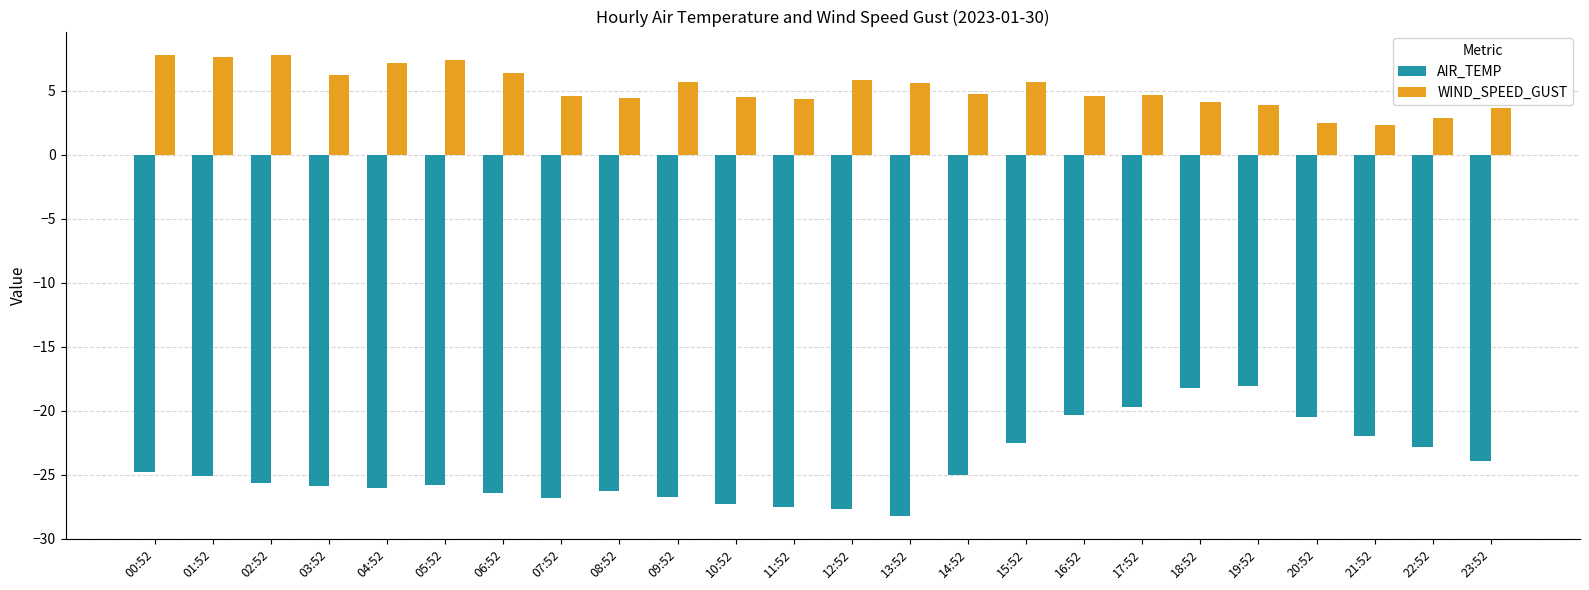

Is the value of WIND_SPEED_GUST at 18:52 greater than the value of AIR_TEMP at 03:52?

Yes